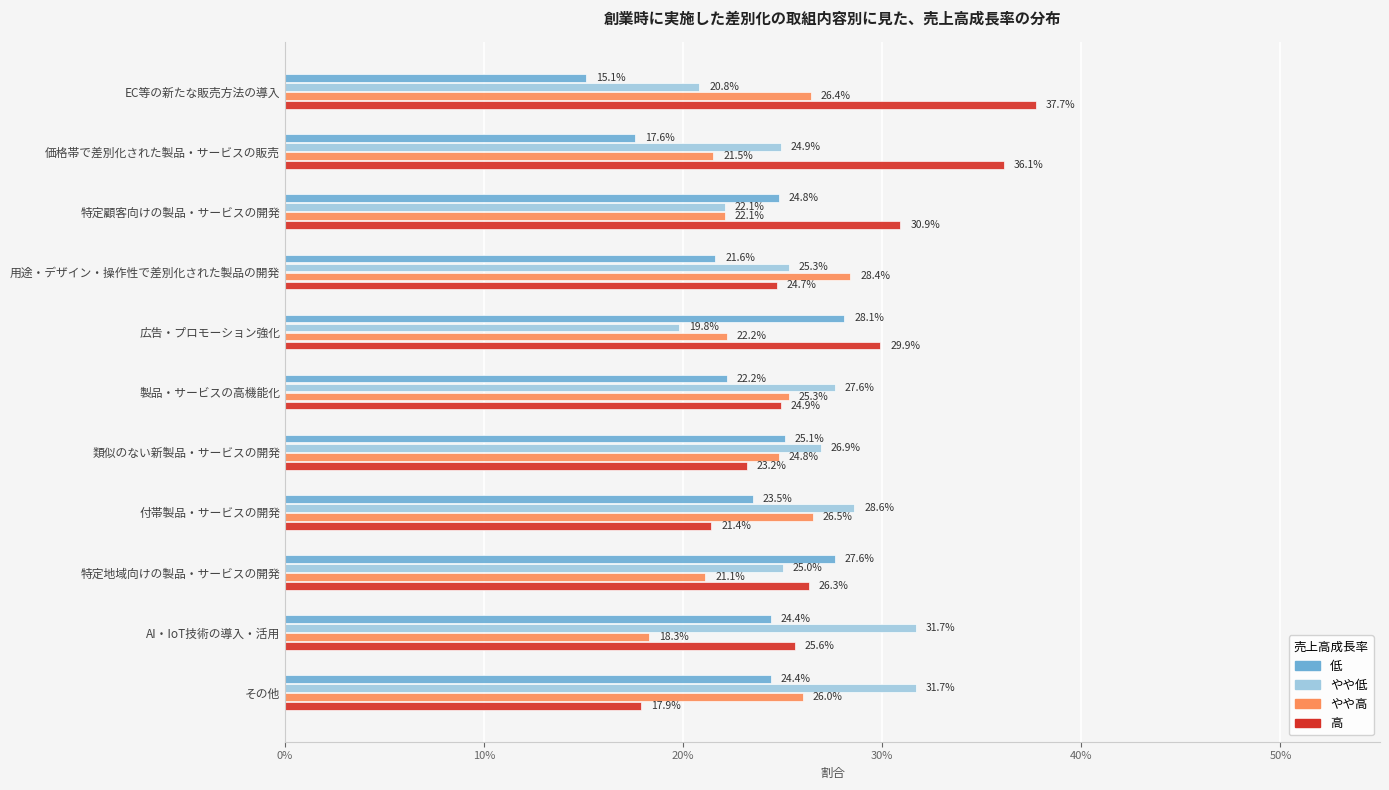

What are all the series names shown in the legend?

低, やや低, やや高, 高